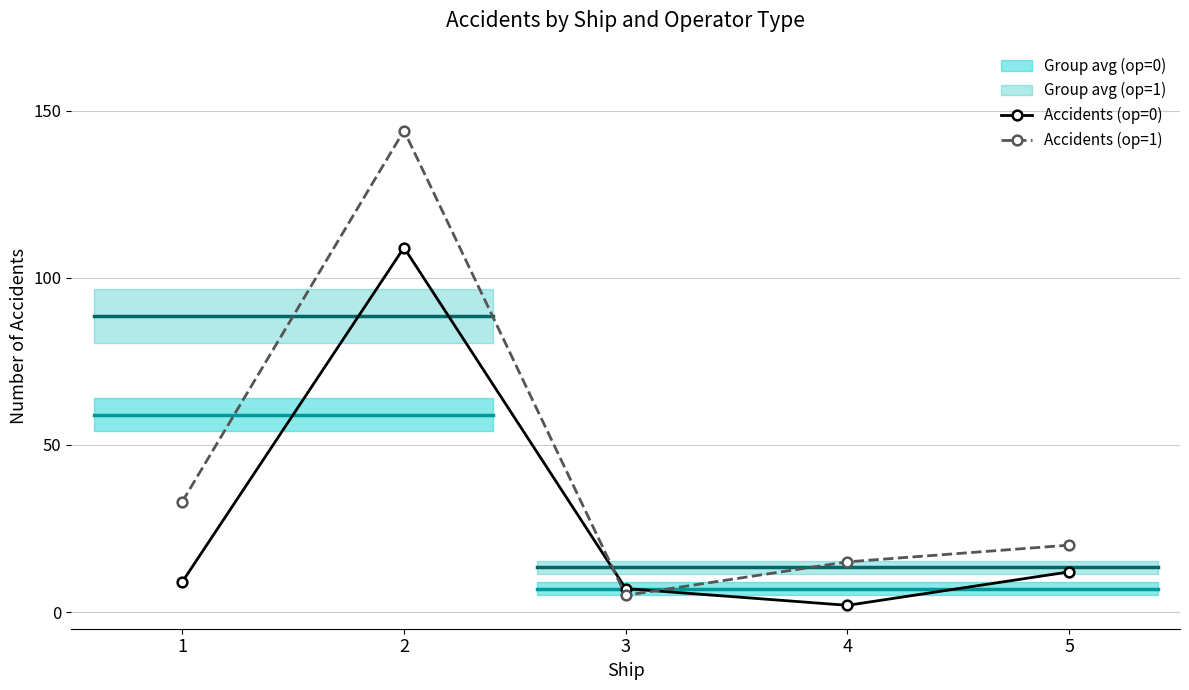

Reading right to left, extract all data points from this chart.

Accidents (op=0): 5=12	4=2	3=7	2=109	1=9
Accidents (op=1): 5=20	4=15	3=5	2=144	1=33